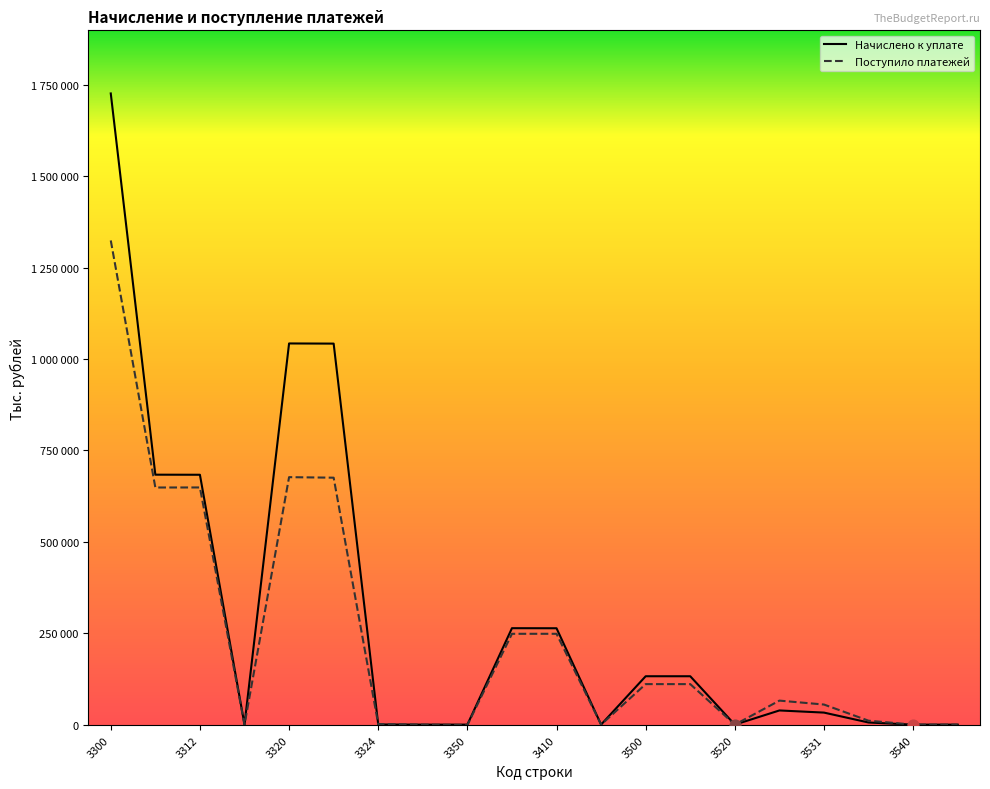

Which series has the widest spread of Y values?

Начислено к уплате